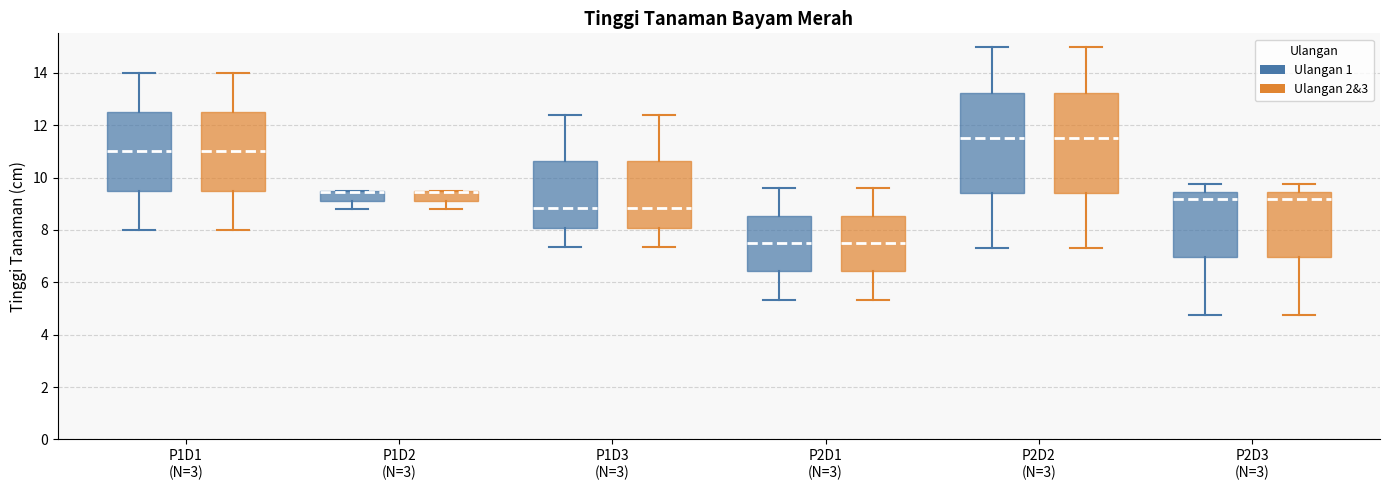

Reading left to right, read every box against the y-axis: the position of its median line, the range the box covers, and the ends of its whiskers. The values are not printed on the chart, so give them approximately, as read against the axis.

P1D1 (N=3) (Ulangan 1): median 11.0, box 9.6 to 12.6, whiskers 8.0 to 14.0
P1D1 (N=3) (Ulangan 2&3): median 11.0, box 9.6 to 12.6, whiskers 8.0 to 14.0
P1D2 (N=3) (Ulangan 1): median 9.4 (drawn on the box's upper edge), box 9.2 to 9.4, whiskers 8.8 to 9.6
P1D2 (N=3) (Ulangan 2&3): median 9.4 (drawn on the box's upper edge), box 9.2 to 9.4, whiskers 8.8 to 9.6
P1D3 (N=3) (Ulangan 1): median 8.8, box 8.0 to 10.6, whiskers 7.4 to 12.4
P1D3 (N=3) (Ulangan 2&3): median 8.8, box 8.0 to 10.6, whiskers 7.4 to 12.4
P2D1 (N=3) (Ulangan 1): median 7.6, box 6.4 to 8.6, whiskers 5.4 to 9.6
P2D1 (N=3) (Ulangan 2&3): median 7.6, box 6.4 to 8.6, whiskers 5.4 to 9.6
P2D2 (N=3) (Ulangan 1): median 11.6, box 9.4 to 13.2, whiskers 7.4 to 15.0
P2D2 (N=3) (Ulangan 2&3): median 11.6, box 9.4 to 13.2, whiskers 7.4 to 15.0
P2D3 (N=3) (Ulangan 1): median 9.2, box 7.0 to 9.4, whiskers 4.8 to 9.8
P2D3 (N=3) (Ulangan 2&3): median 9.2, box 7.0 to 9.4, whiskers 4.8 to 9.8